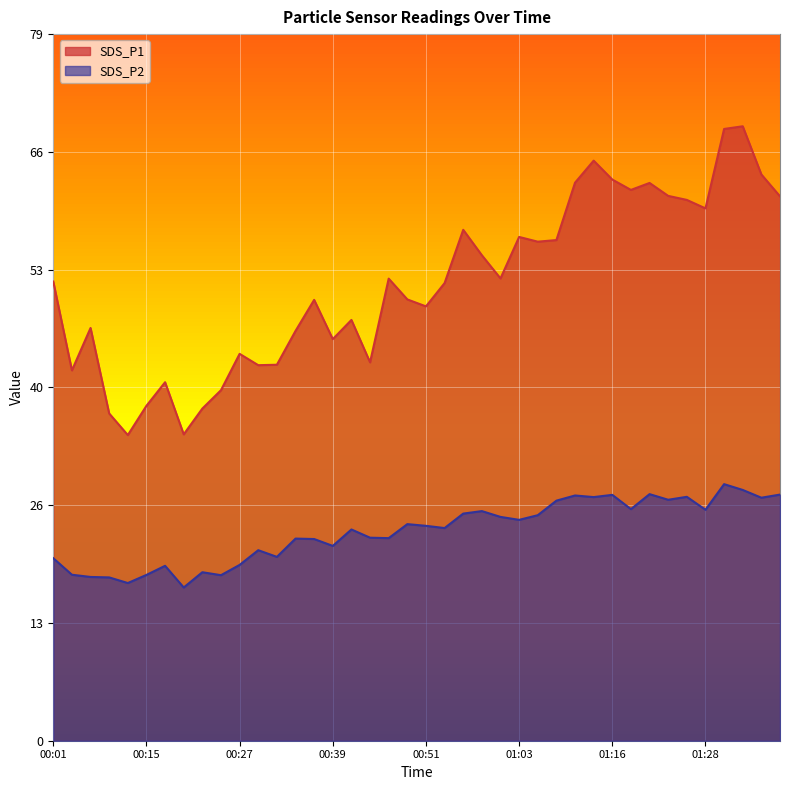

Which has a higher value, 01:31 or 00:24?

01:31